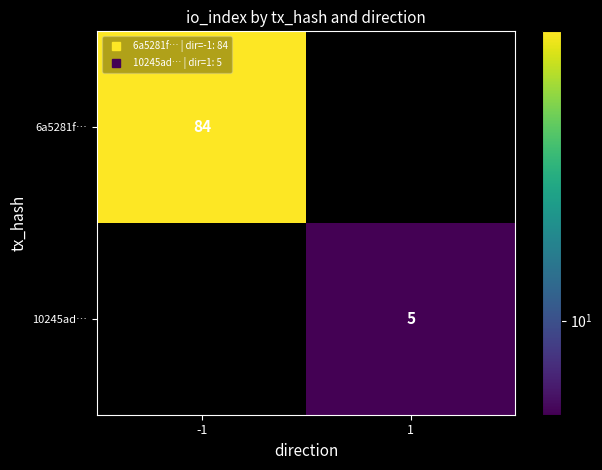

At which label does 6a5281f… reach its minimum?

-1